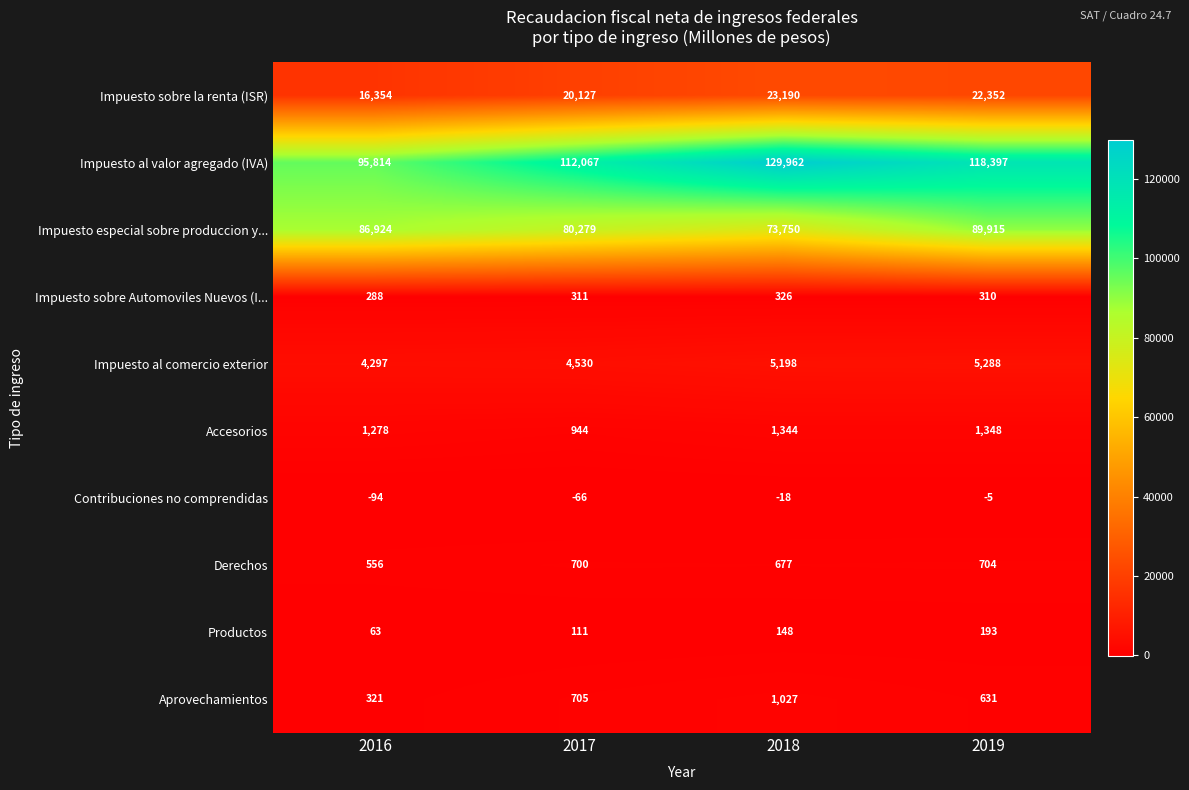

What is the total value across all series at 2019?

239133